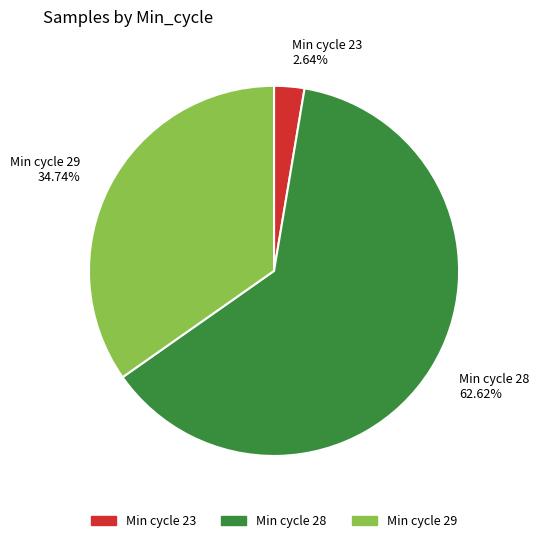

Is Min cycle 28 the majority of the pie?

Yes